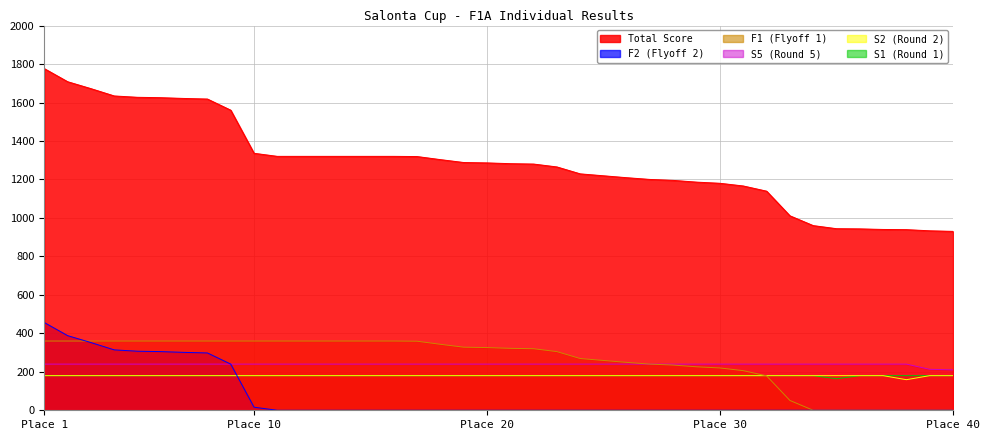

The S1 series shows 180 at Place 30. True or false?

True